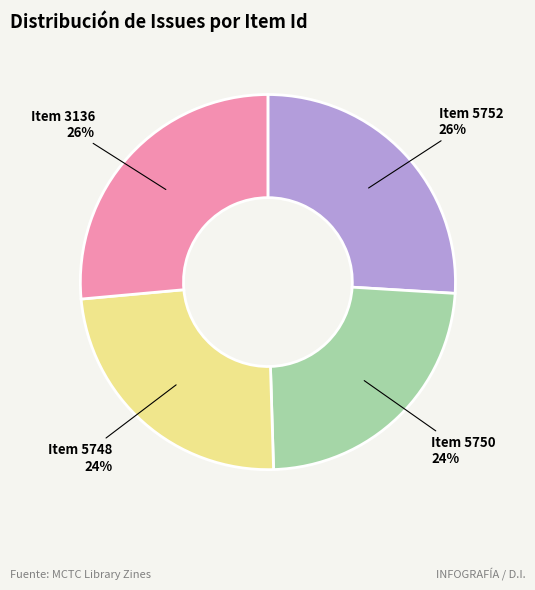

To the nearest percent, what is the average slice percentage?

25%